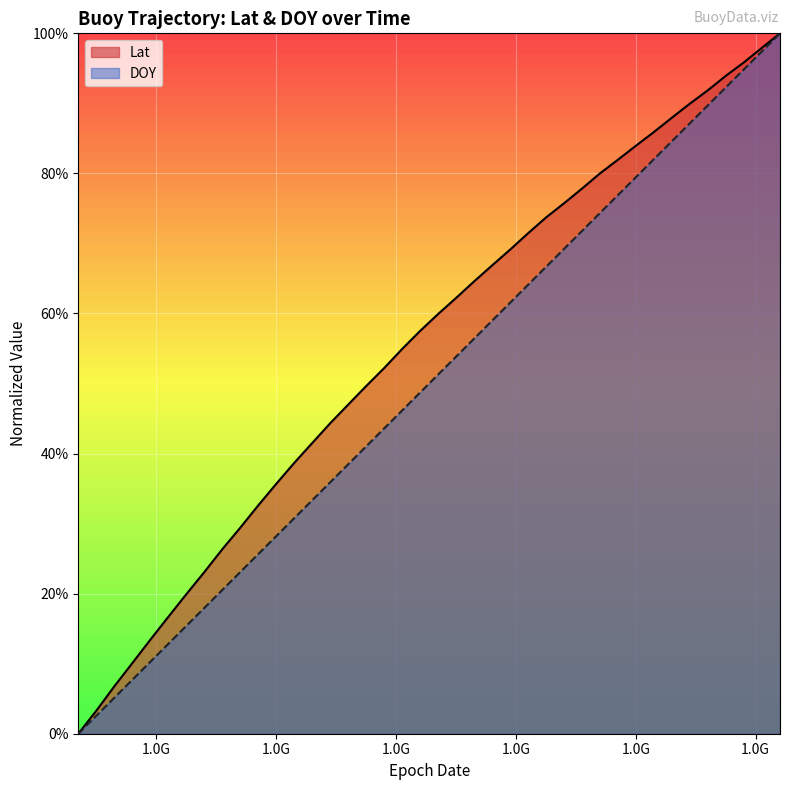

Which category has the lowest value across all series?

1.0G